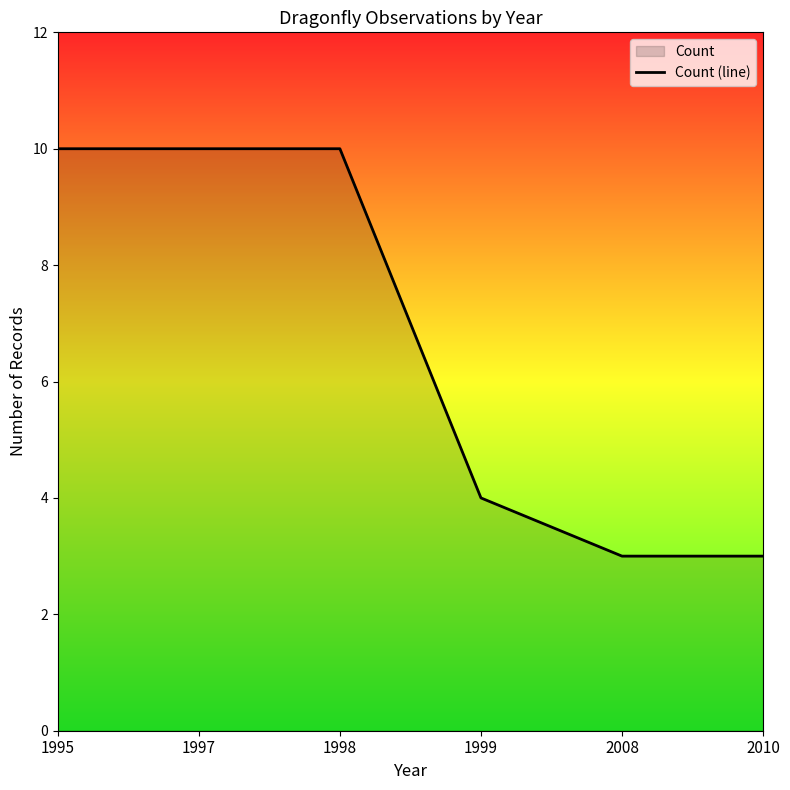

Rank the categories by value from lowest to highest.

2008, 2010, 1999, 1995, 1997, 1998